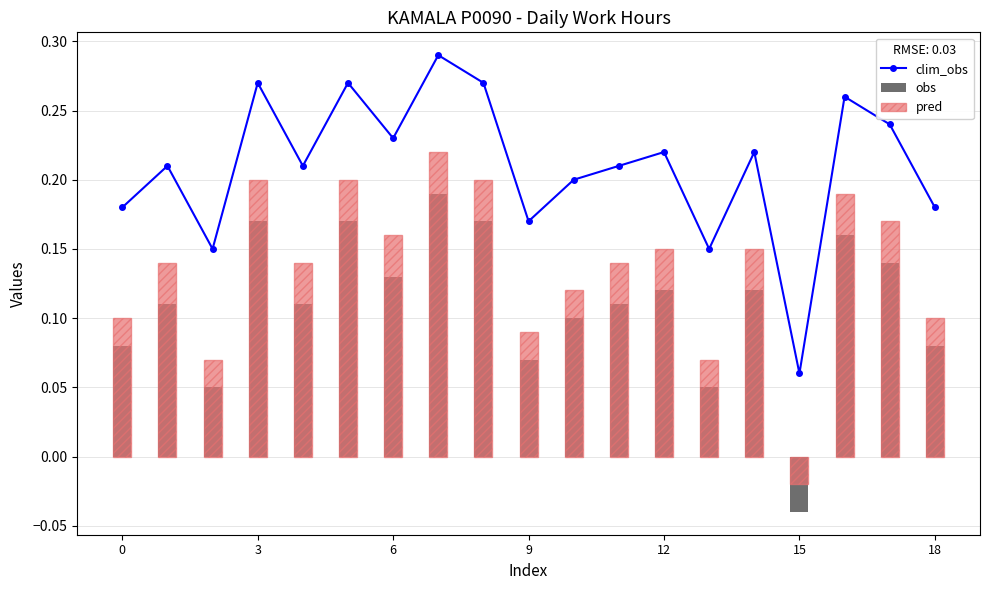

The value of clim_obs at 13 is 0.1. True or false?

False